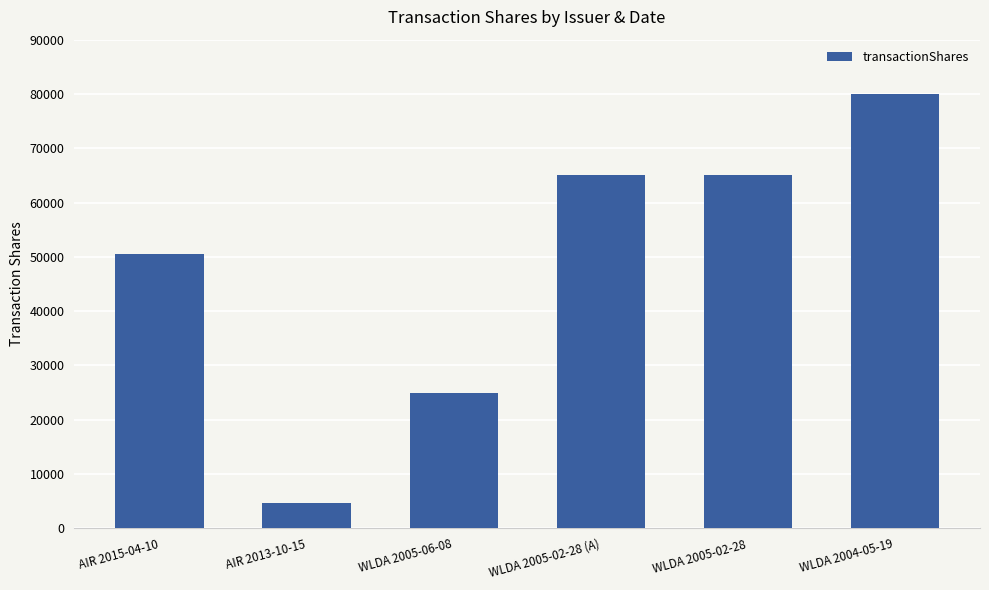

What is the greatest value displayed?

80000